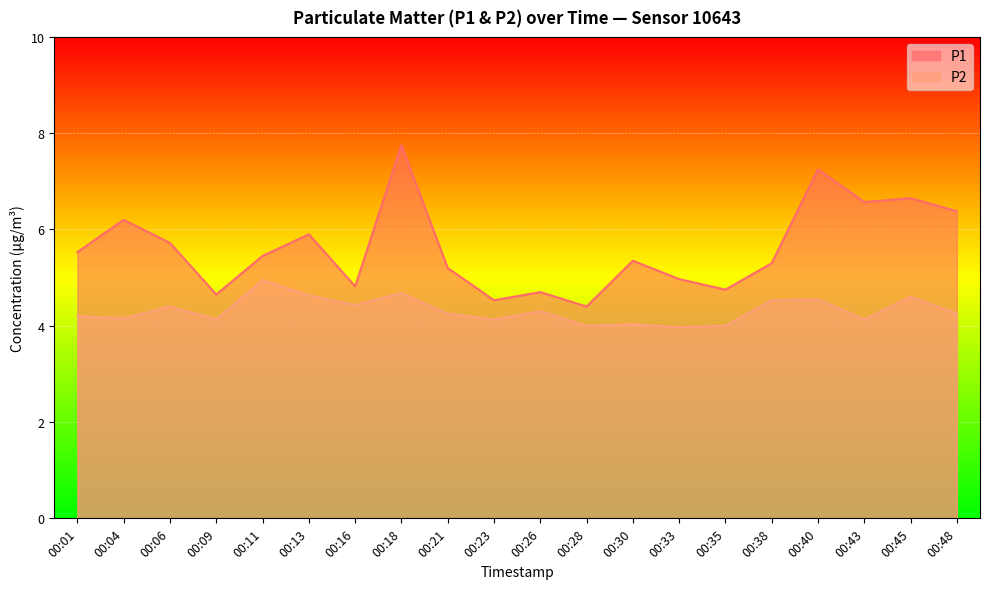

How many data points in P1 are above 5?

13